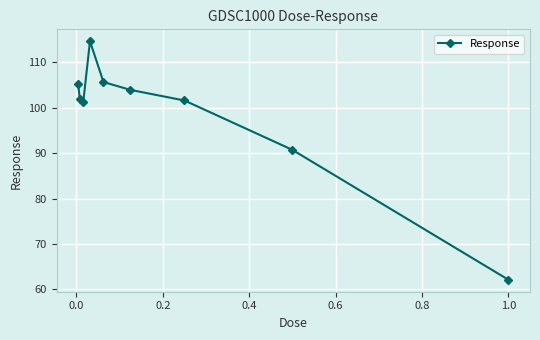

What is the minimum value shown in the chart?

62.1